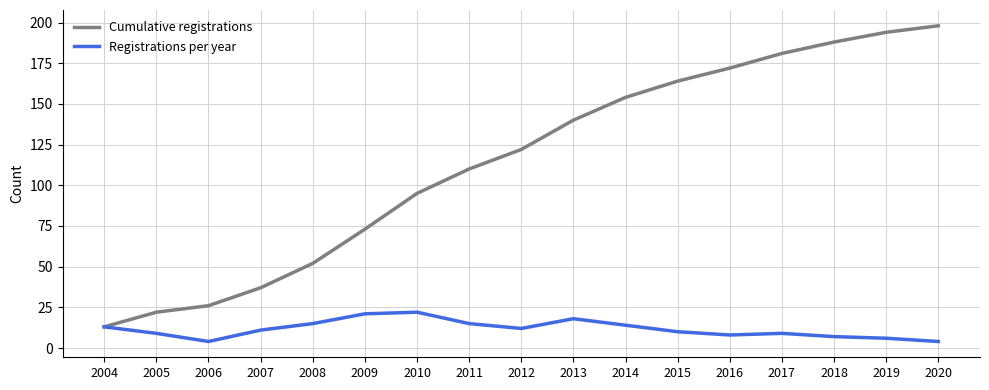

Reading left to right, transcribe all the data shown in this chart.

Cumulative registrations: 13	22	26	37	52	73	95	110	122	140	154	164	172	181	188	194	198
Registrations per year: 13	9	4	11	15	21	22	15	12	18	14	10	8	9	7	6	4